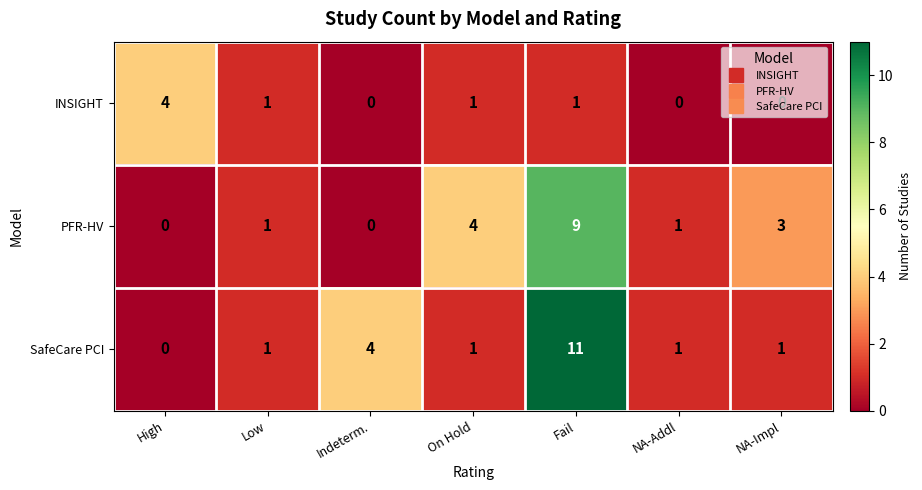

How many PFR-HV values are between 0 and 4?

6